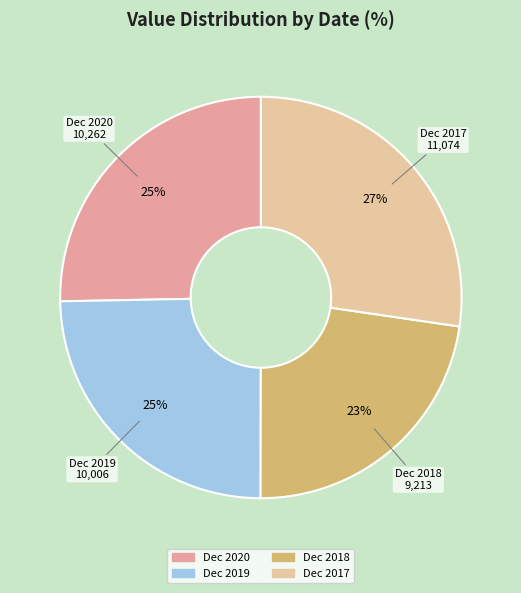

How many slices are in this pie chart?

4